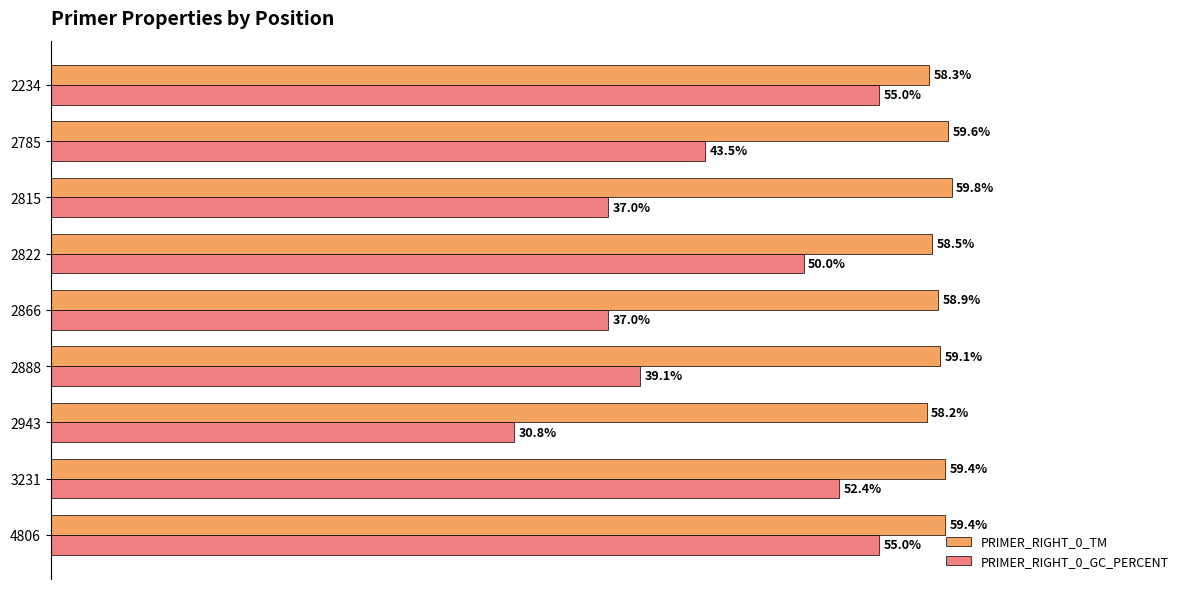

Which series has the widest spread of values?

PRIMER_RIGHT_0_GC_PERCENT